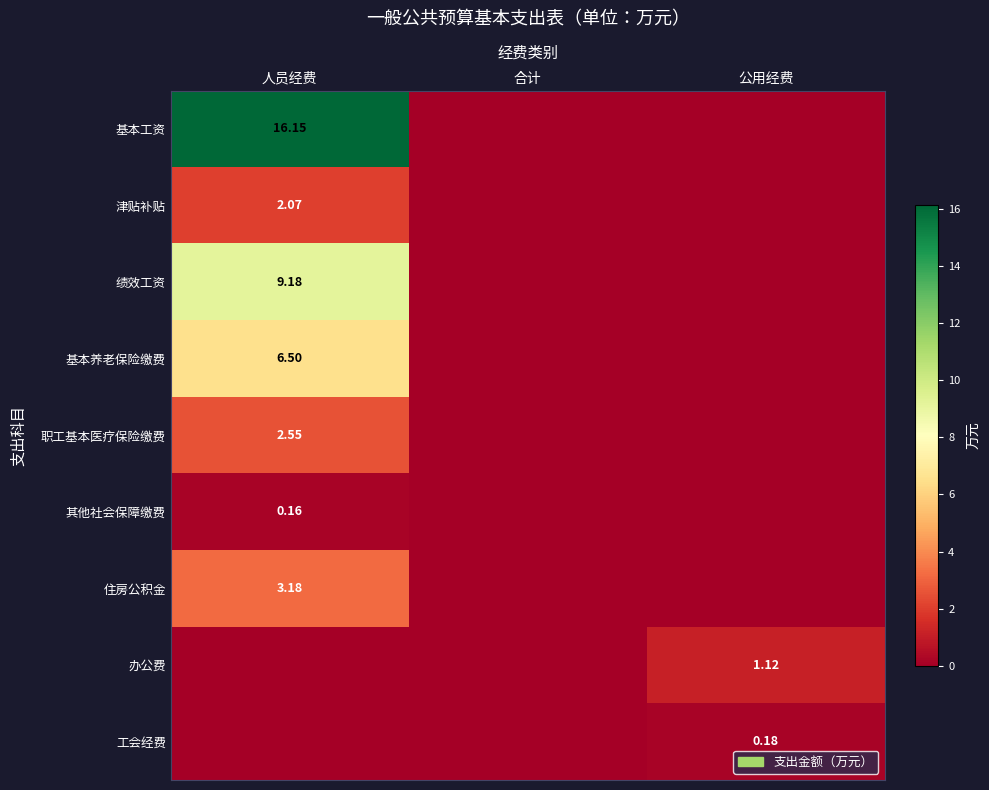

What is the spread (max minus min) of values at 人员经费?

16.1